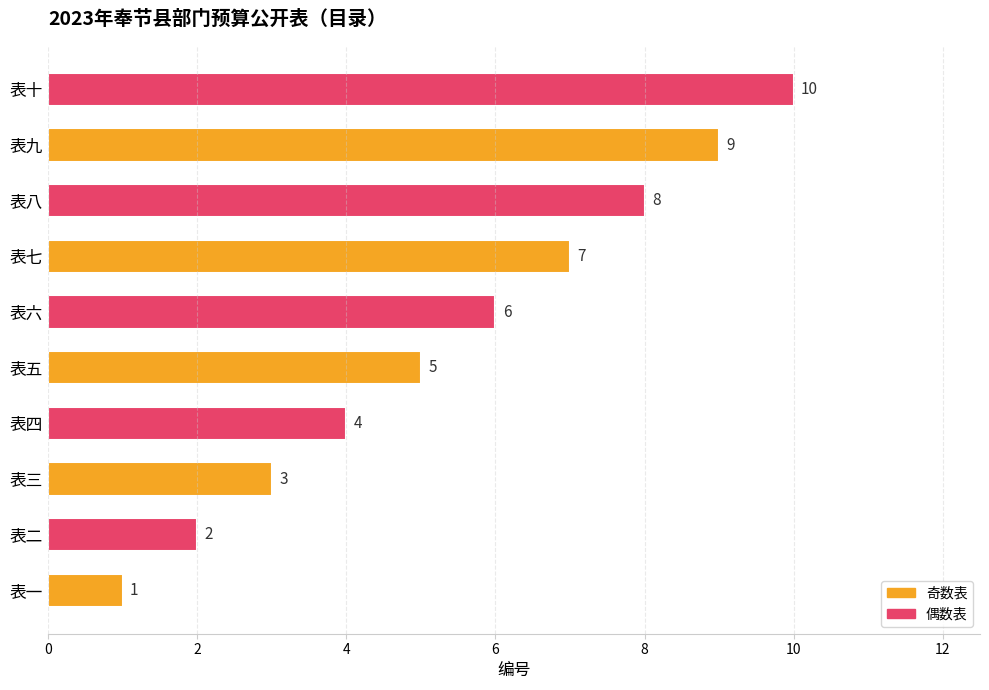

What is the change in value from 表六 to 表八?

+2